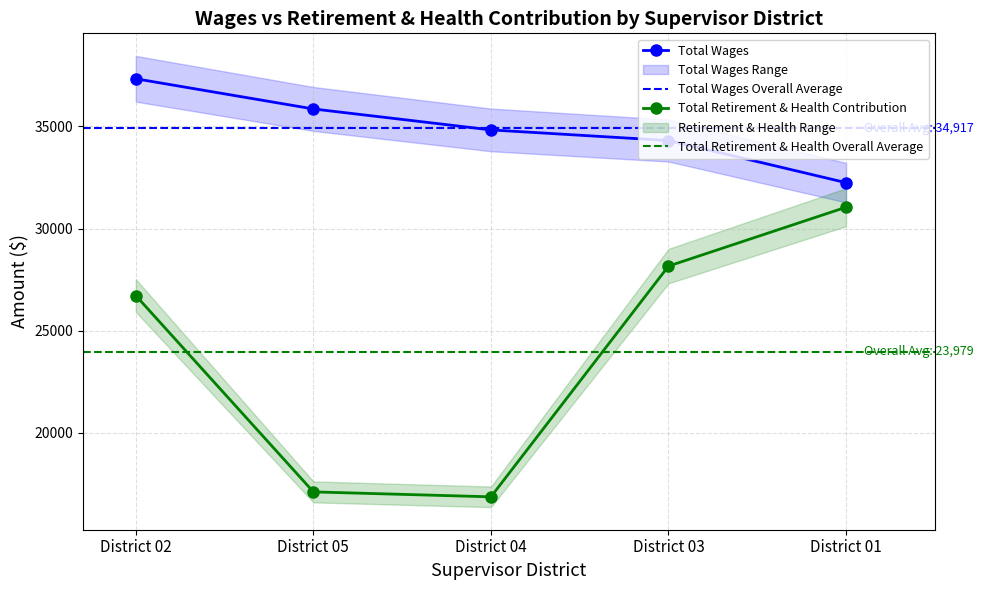

Reading left to right, extract all data points from this chart.

Total Wages: District 02=37336	District 05=35858	District 04=34832	District 03=34311	District 01=32248
Total Retirement & Health Contribution: District 02=26718	District 05=17105	District 04=16863	District 03=28162	District 01=31046